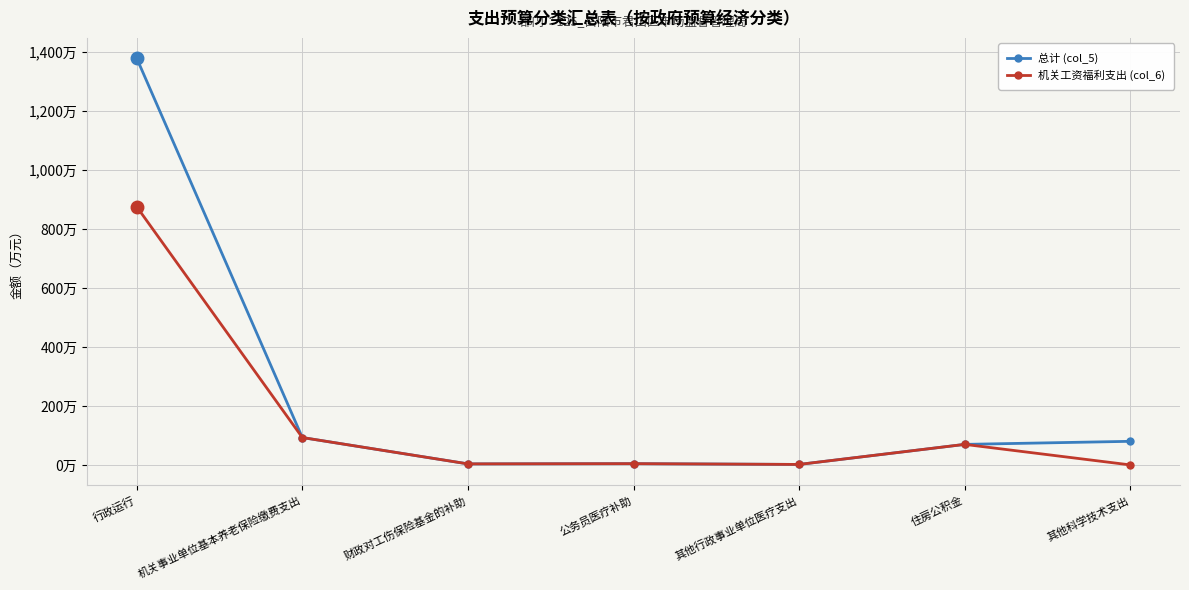

What is the average value of the 总计 (col_5) series?

233.0